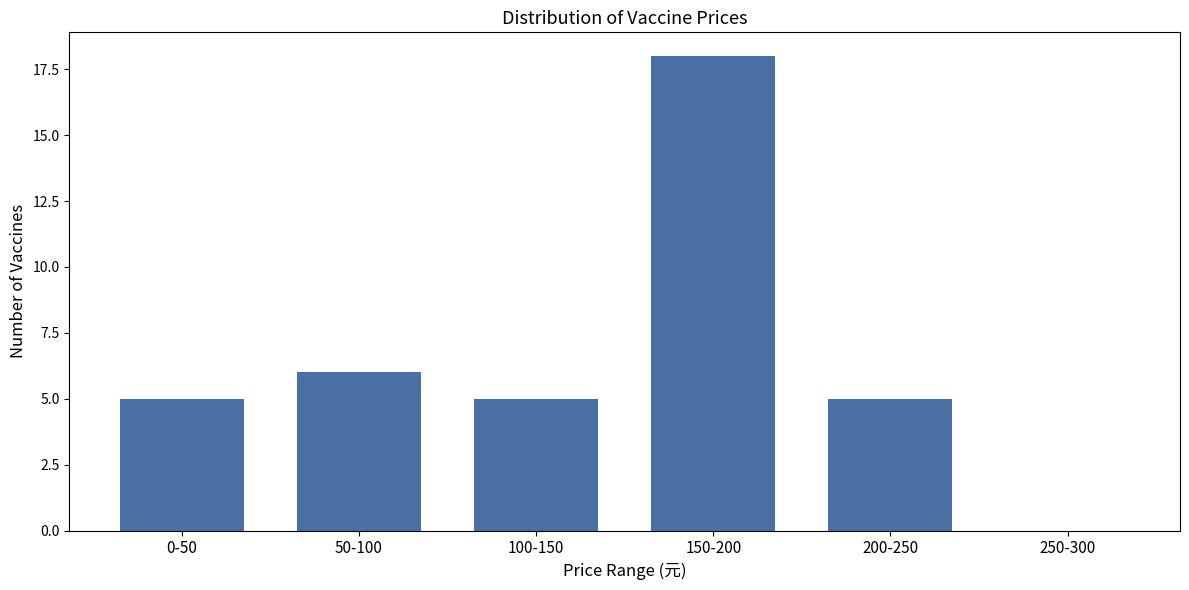

Reading left to right, extract all data points from this chart.

0-50=5	50-100=6	100-150=5	150-200=18	200-250=5	250-300=0